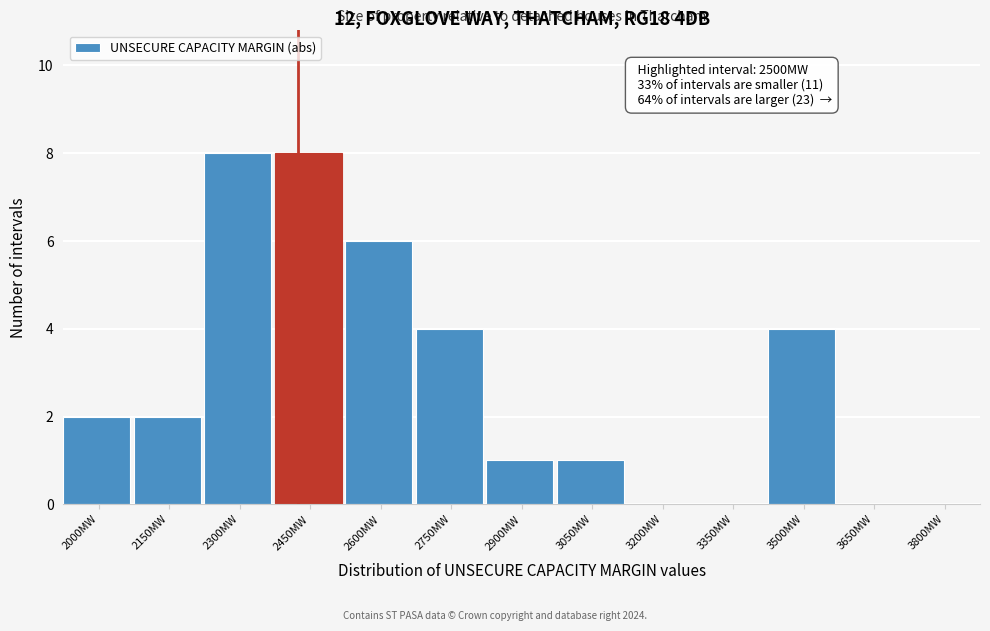

Reading left to right, what are all the values shown in this chart?

2000MW=2	2150MW=2	2300MW=8	2450MW=8	2600MW=6	2750MW=4	2900MW=1	3050MW=1	3200MW=0	3350MW=0	3500MW=4	3650MW=0	3800MW=0